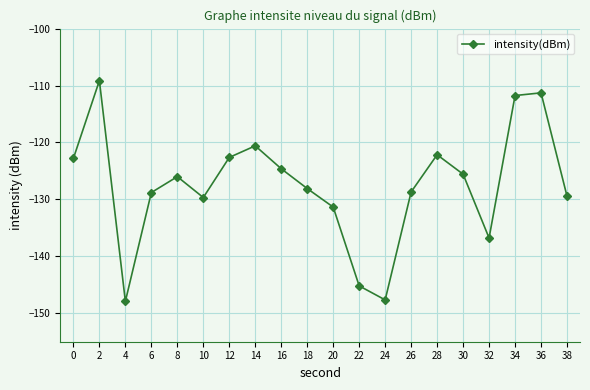

Where is the data nearest to the value -128?

18